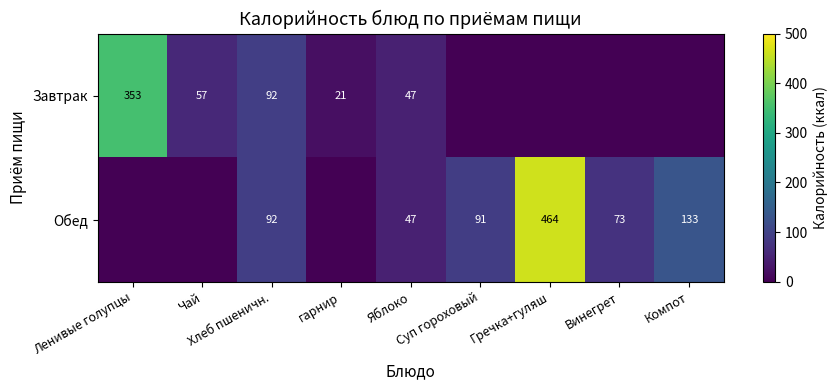

Is it true that Обед equals 0.0 at гарнир?

True